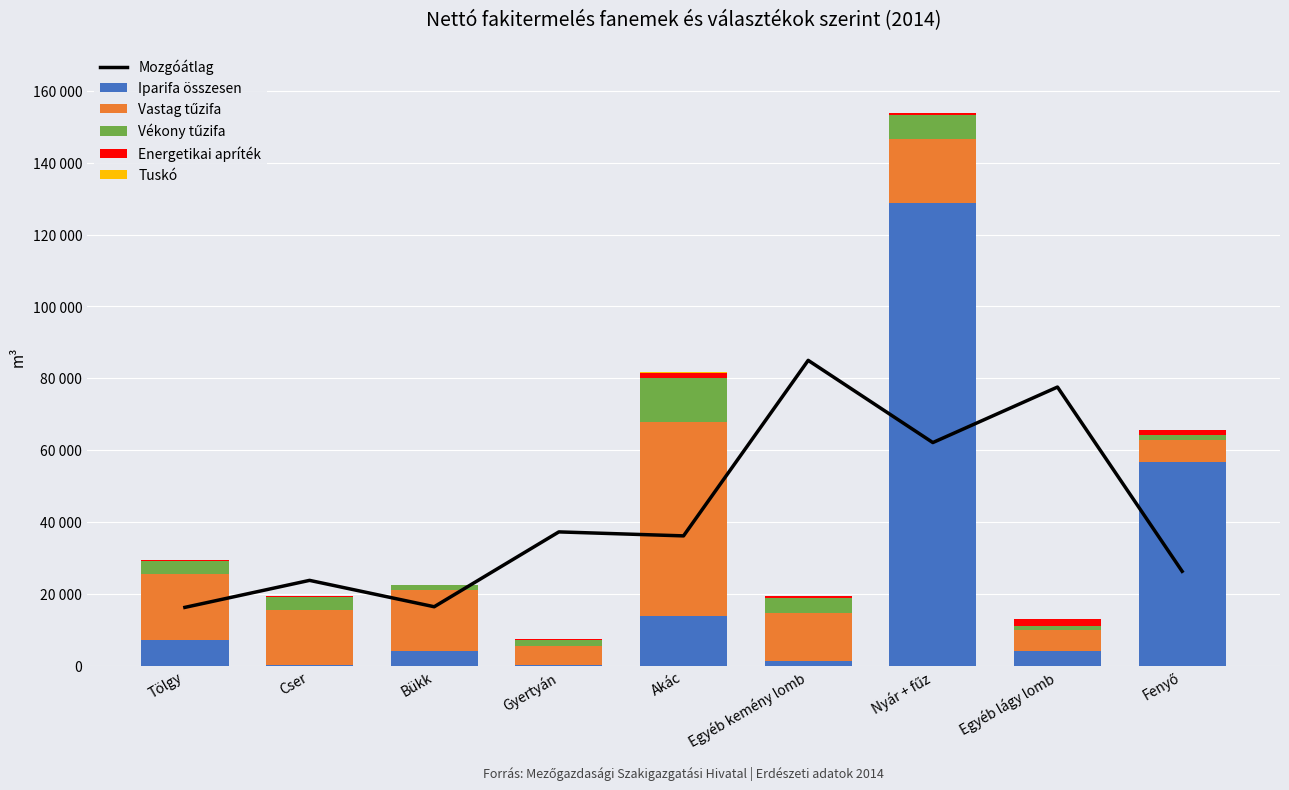

What is the spread (max minus min) of values at Egyéb lágy lomb?

77555.7